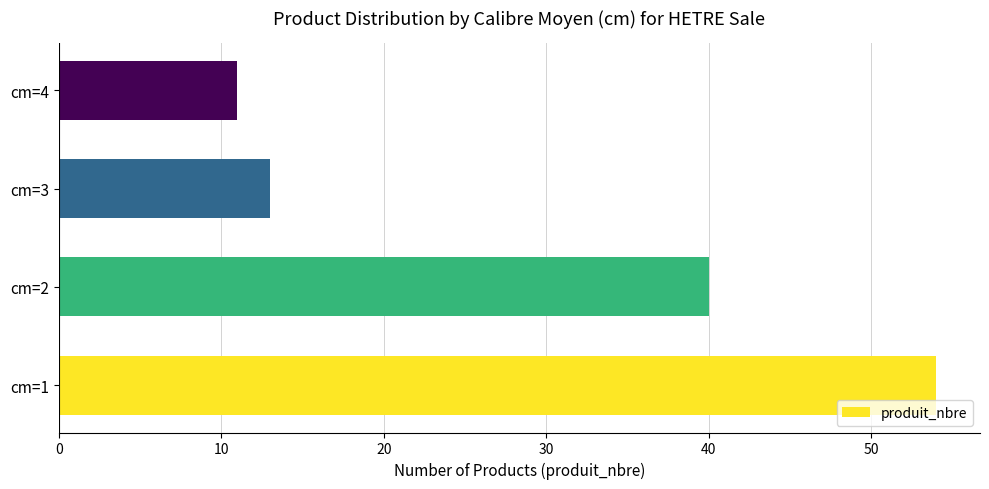

List the labels in order of value, smallest first.

cm=4, cm=3, cm=2, cm=1